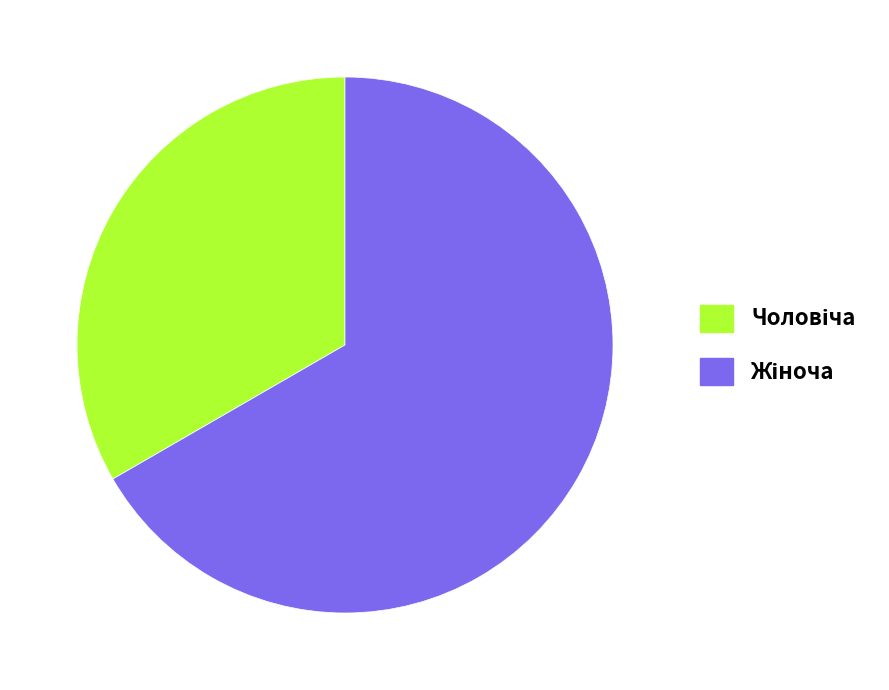

Does any single category account for the majority?

Yes